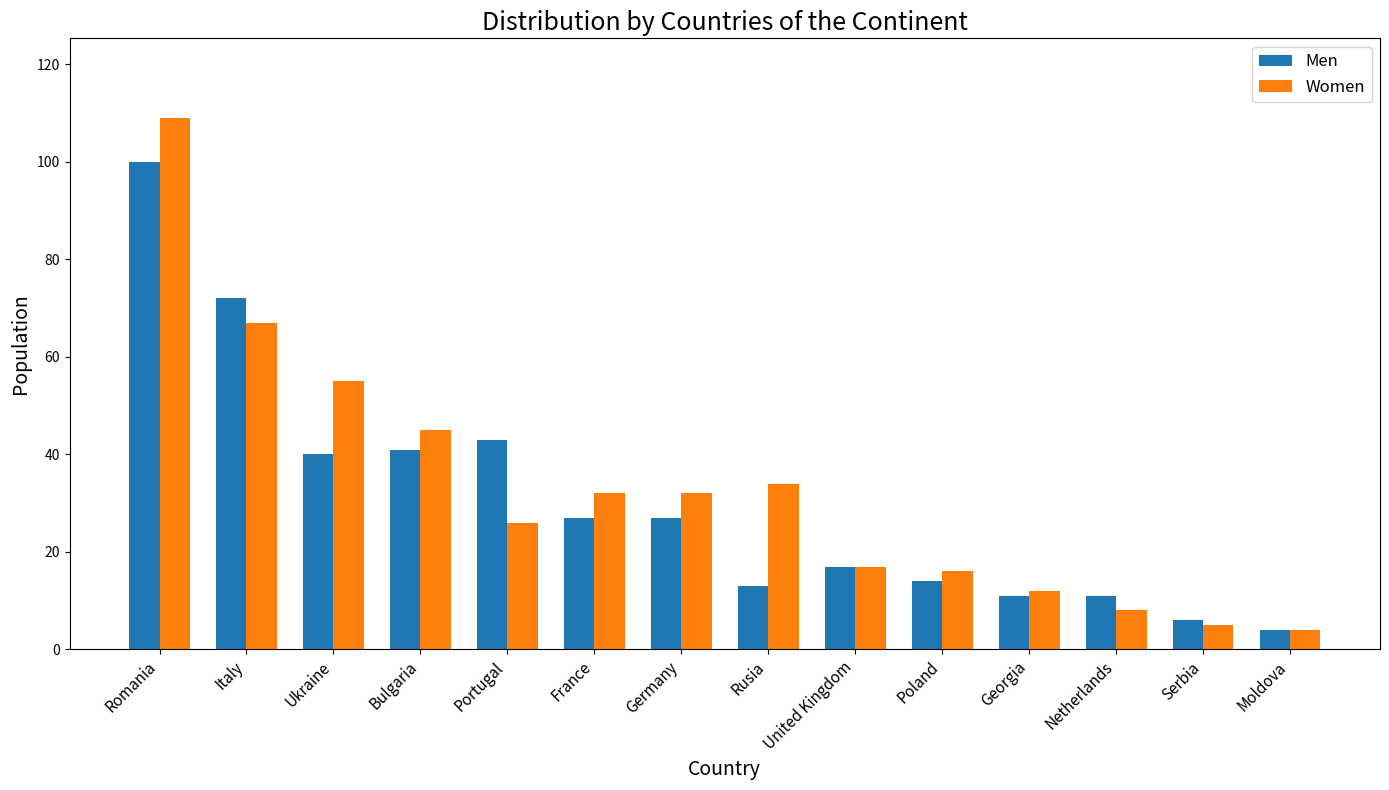

How many data points does each series have?

14